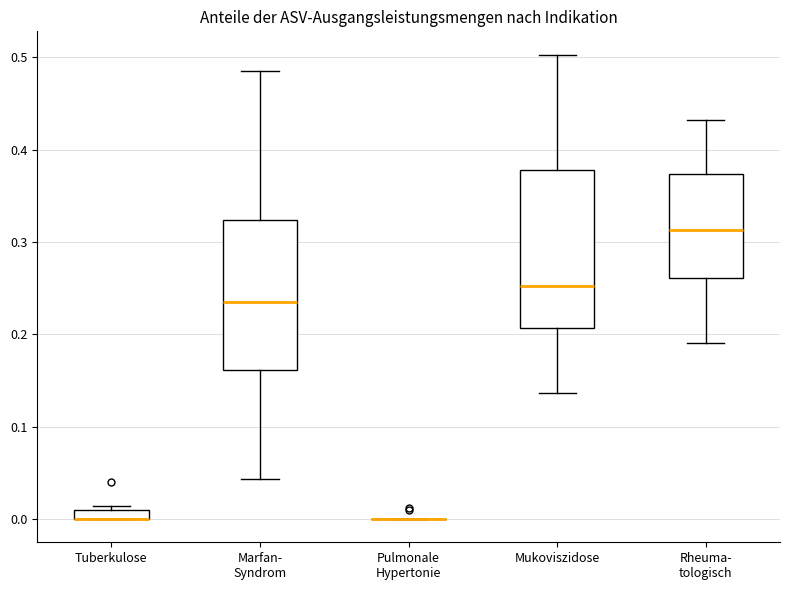

Where is the upper edge of the box for Rheuma- tologisch on the y-axis? The values are not printed on the chart, so give them approximately, as read against the axis.

0.37